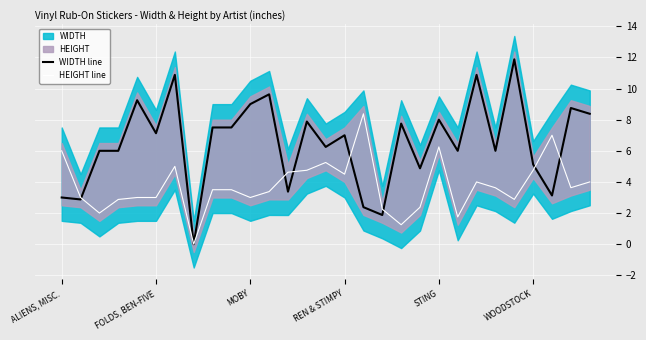

List the series in order of their overall mean, highest first.

WIDTH line, HEIGHT line